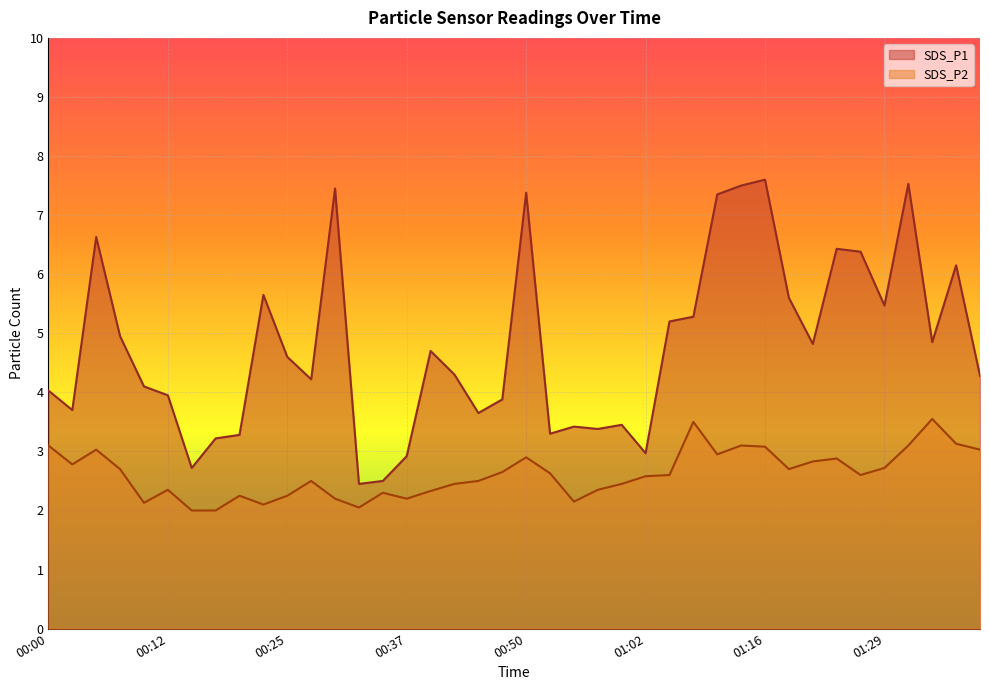

Reading left to right, what are all the values shown in this chart?

SDS_P1: 00:00=4.0	00:03=3.7	00:05=6.6	00:08=5.0	00:10=4.1	00:12=4.0	00:15=2.7	00:17=3.2	00:20=3.3	00:24=5.7	00:25=4.6	00:27=4.2	00:30=7.5	00:32=2.5	00:35=2.5	00:37=2.9	00:40=4.7	00:42=4.3	00:45=3.6	00:47=3.9	00:50=7.4	00:52=3.3	00:55=3.4	00:57=3.4	01:00=3.5	01:02=3.0	01:05=5.2	01:07=5.3	01:10=7.3	01:13=7.5	01:16=7.6	01:18=5.6	01:21=4.8	01:24=6.4	01:26=6.4	01:29=5.5	01:31=7.5	01:34=4.8	01:36=6.2	01:39=4.3
SDS_P2: 00:00=3.1	00:03=2.8	00:05=3.0	00:08=2.7	00:10=2.1	00:12=2.4	00:15=2.0	00:17=2.0	00:20=2.2	00:24=2.1	00:25=2.2	00:27=2.5	00:30=2.2	00:32=2.0	00:35=2.3	00:37=2.2	00:40=2.3	00:42=2.5	00:45=2.5	00:47=2.6	00:50=2.9	00:52=2.6	00:55=2.1	00:57=2.4	01:00=2.5	01:02=2.6	01:05=2.6	01:07=3.5	01:10=3.0	01:13=3.1	01:16=3.1	01:18=2.7	01:21=2.8	01:24=2.9	01:26=2.6	01:29=2.7	01:31=3.1	01:34=3.5	01:36=3.1	01:39=3.0